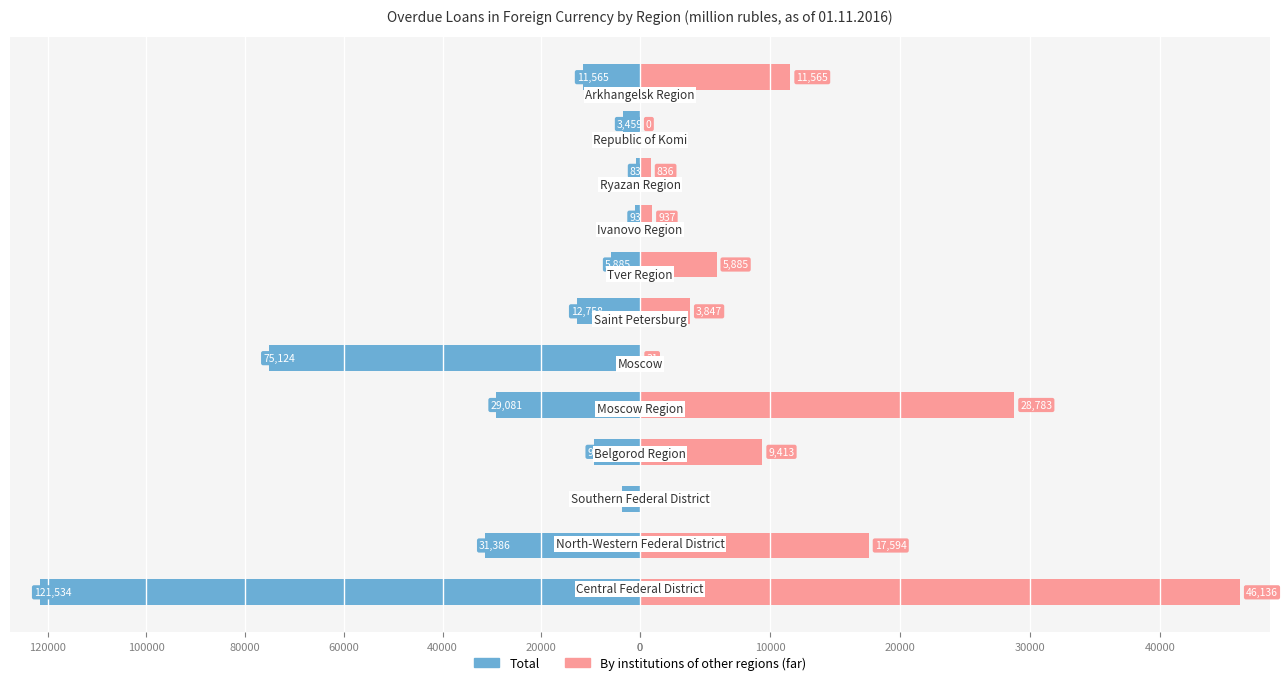

What is the difference between the maximum and minimum values in the By institutions of other regions (far) series?

46136